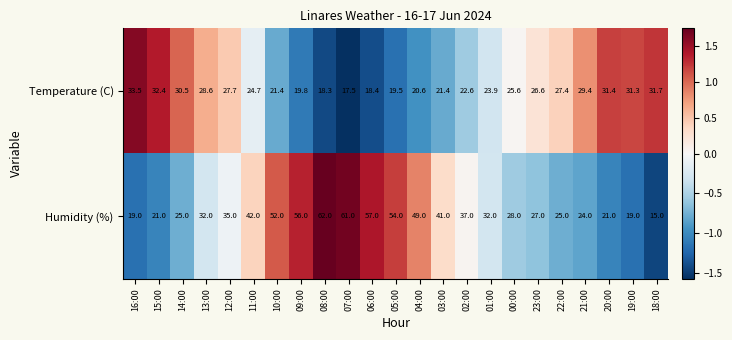

Which series has the largest total across all categories?

Humidity (%)